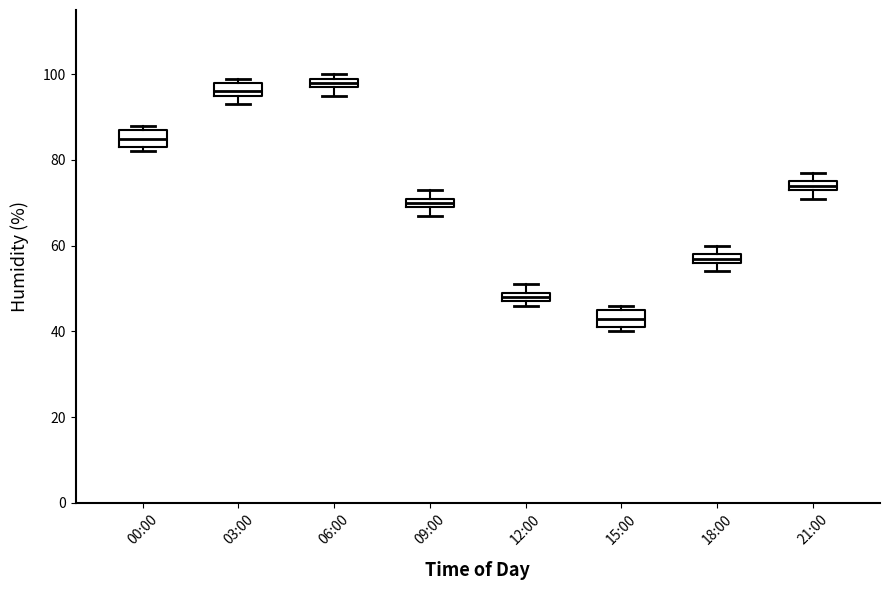

Which box has the lowest median line?

15:00